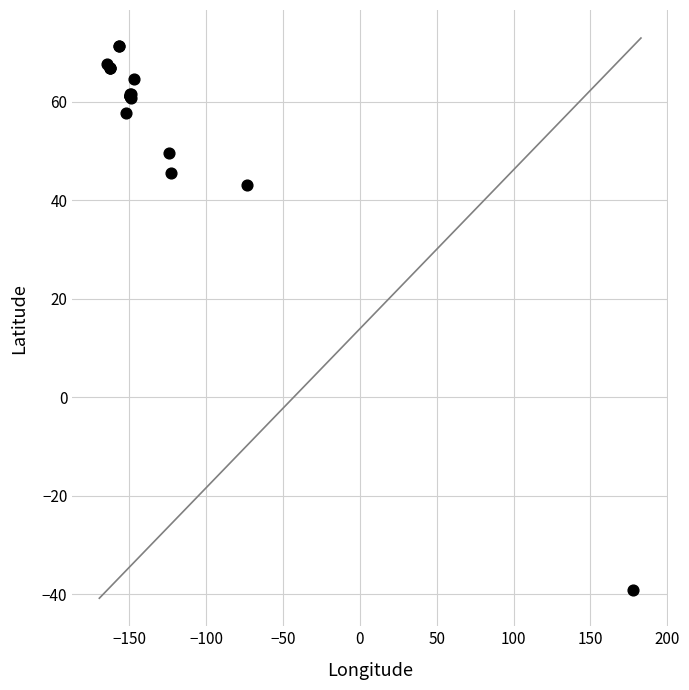

What Y value in the scatter plot is closest to 16?

43.1